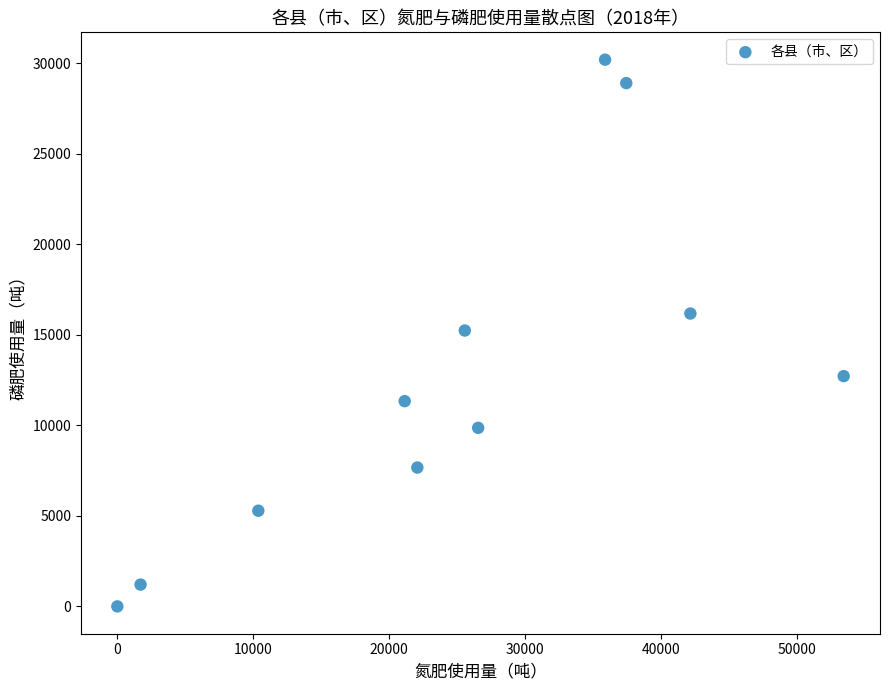

What is the range of X values (max minus min)?

53439